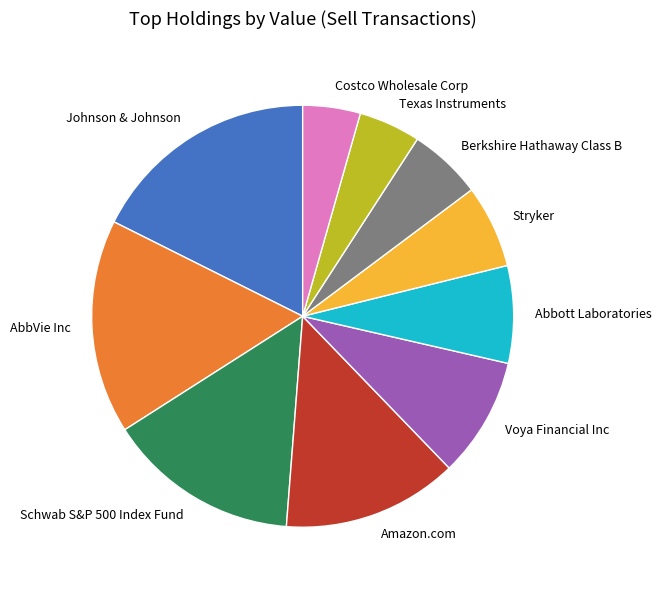

How many slices are in this pie chart?

10